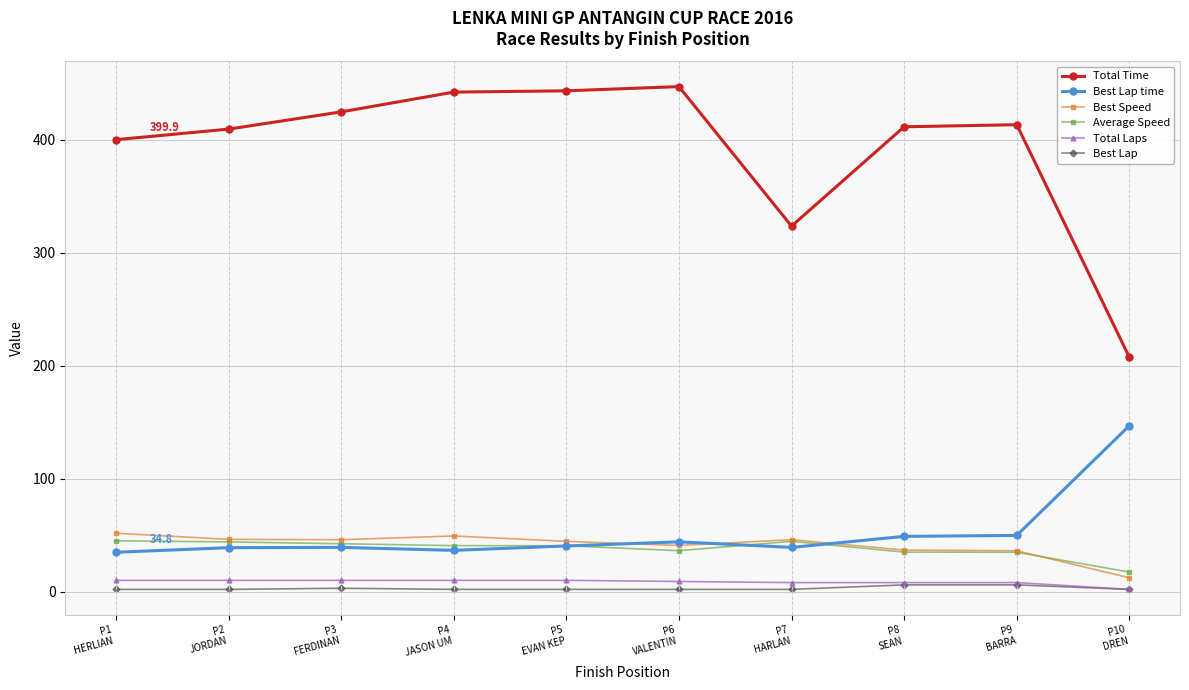

What is the value of the Best Speed point at the 8th from the left?

36.8